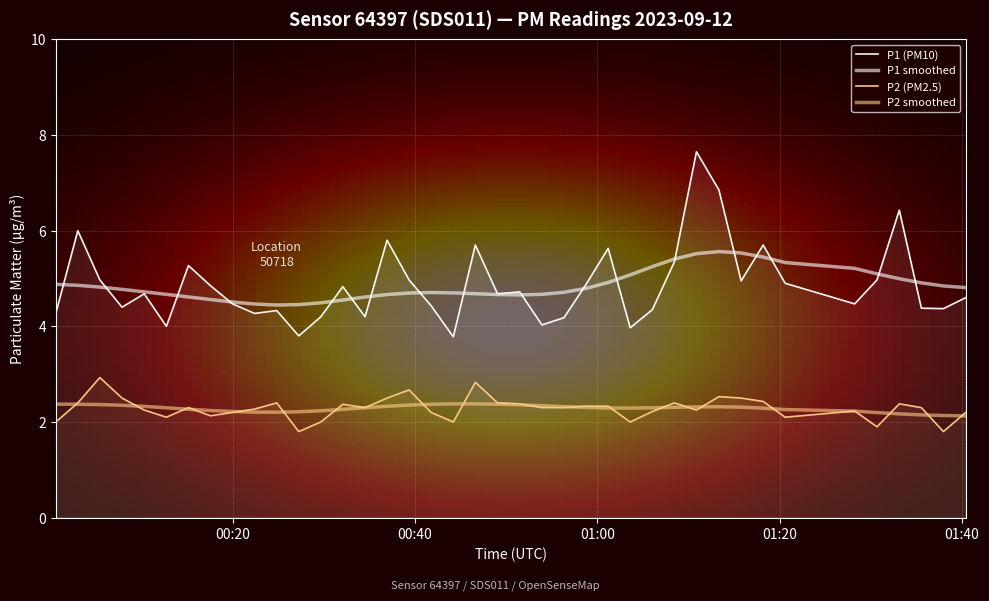

Is it true that P1 equals 4.3 at 2023-09-12T00:24:50?

True